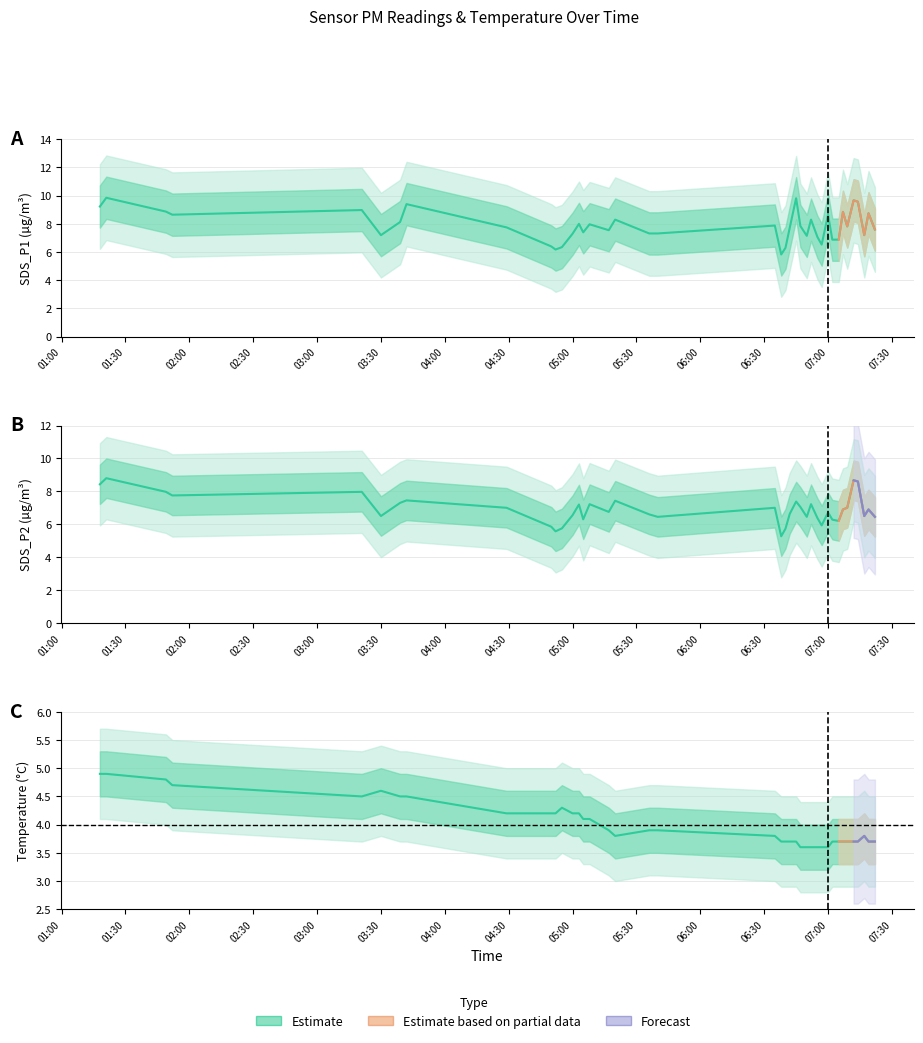

Count the number of data series in this chart.

3